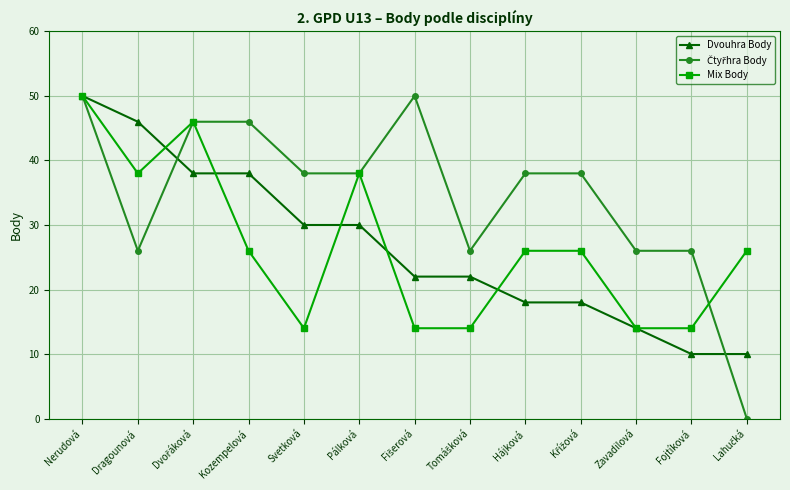

Where does the Dvouhra Body series first go above 22?

Nerudová